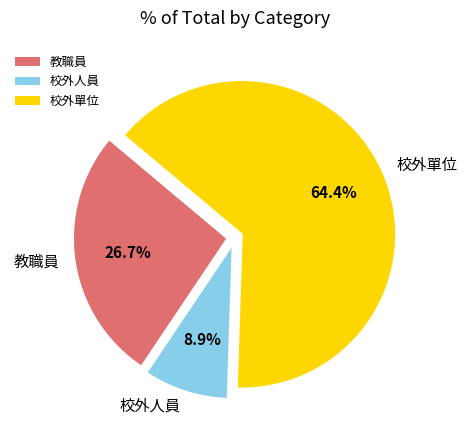

To the nearest percent, what percentage of the pie is 教職員?

27%